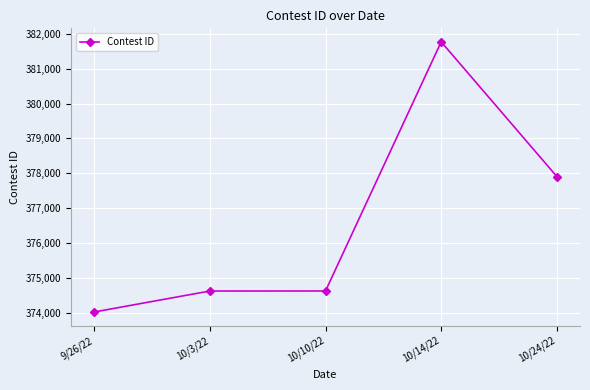

What is the approximate value at 10/10/22, to the nearest 50?

374600